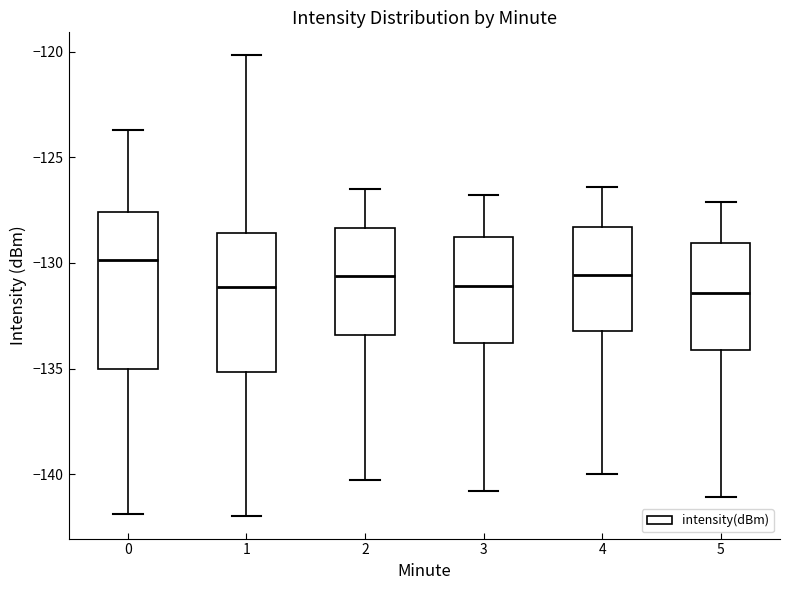

Reading left to right, transcribe this box plot: for each box, give where its median line is, the range the box spans, and where its two whiskers end, as read against the y-axis. The values are not printed on the chart, so give them approximately, as read against the axis.

0: median -130.0, box -135.0 to -127.5, whiskers -142.0 to -123.5
1: median -131.0, box -135.0 to -128.5, whiskers -142.0 to -120.0
2: median -130.5, box -133.5 to -128.5, whiskers -140.5 to -126.5
3: median -131.0, box -134.0 to -128.5, whiskers -141.0 to -127.0
4: median -130.5, box -133.0 to -128.5, whiskers -140.0 to -126.5
5: median -131.5, box -134.0 to -129.0, whiskers -141.0 to -127.0